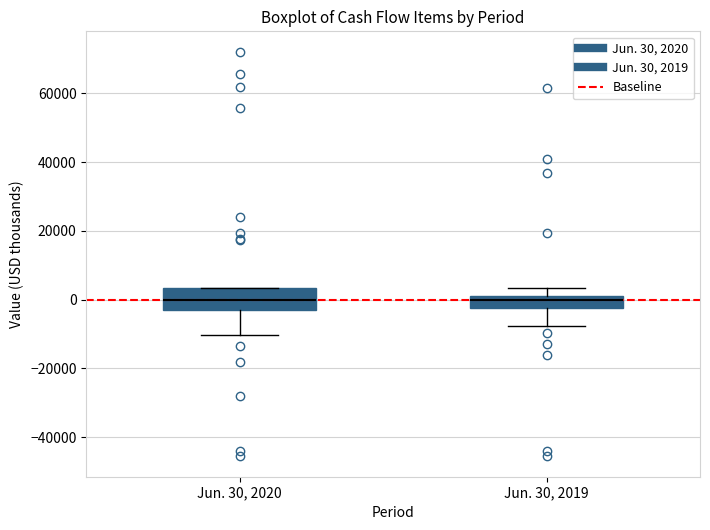

Where does the median line of the box for Jun. 30, 2019 sit on the y-axis? The values are not printed on the chart, so give them approximately, as read against the axis.

0